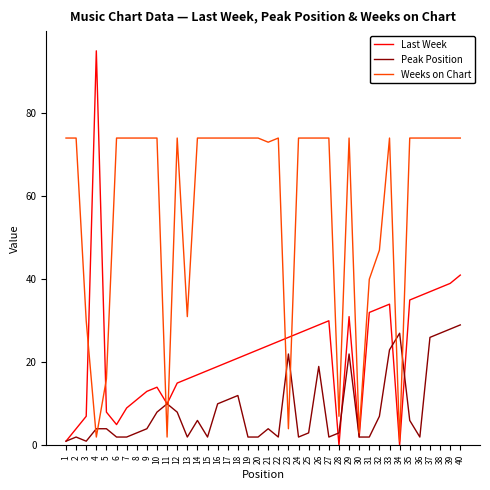

What is the sum of the Last Week values at 24 and 23?

53